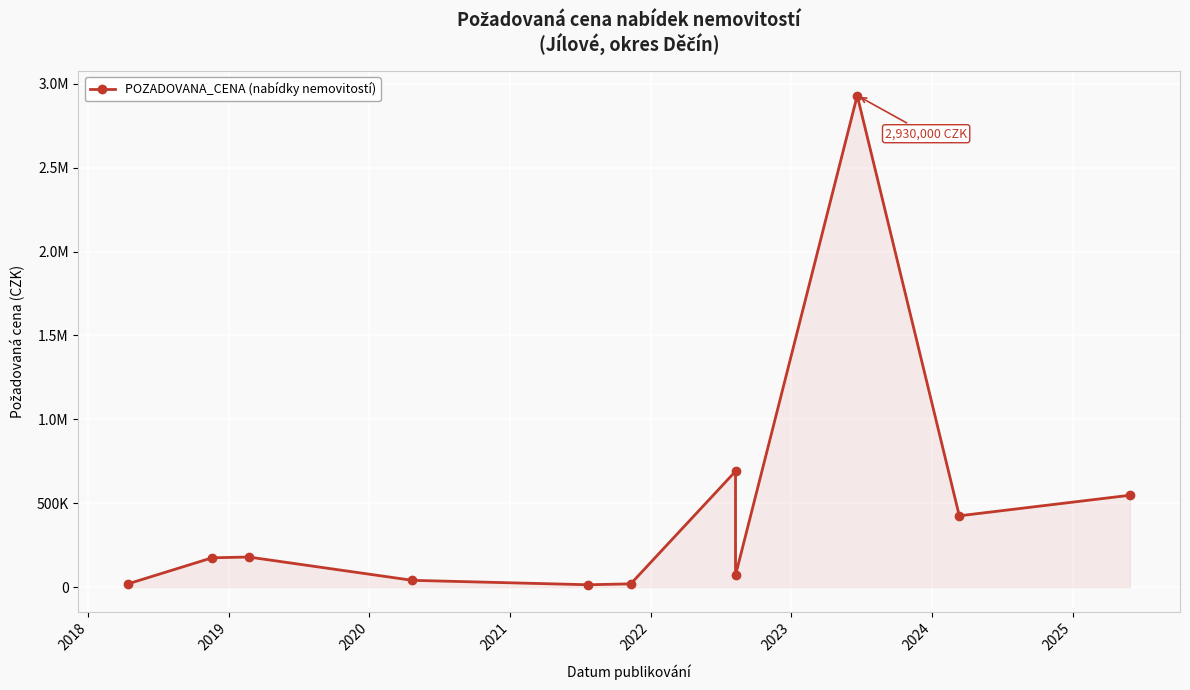

Reading left to right, extract all data points from this chart.

20000	174320	179000	40000	13570	19110	690000	70400	2930000	424650	547203